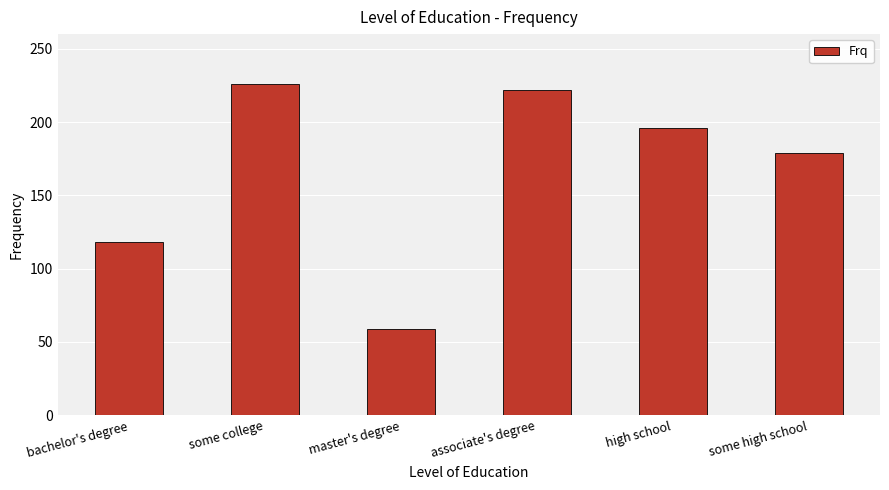

What is the sum of all values?

1000